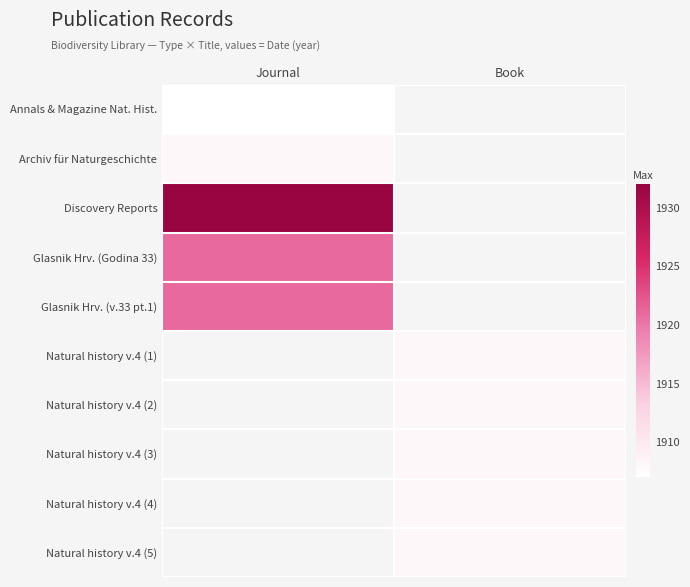

Which series has the largest range (max minus min)?

Annals & Magazine Nat. Hist.